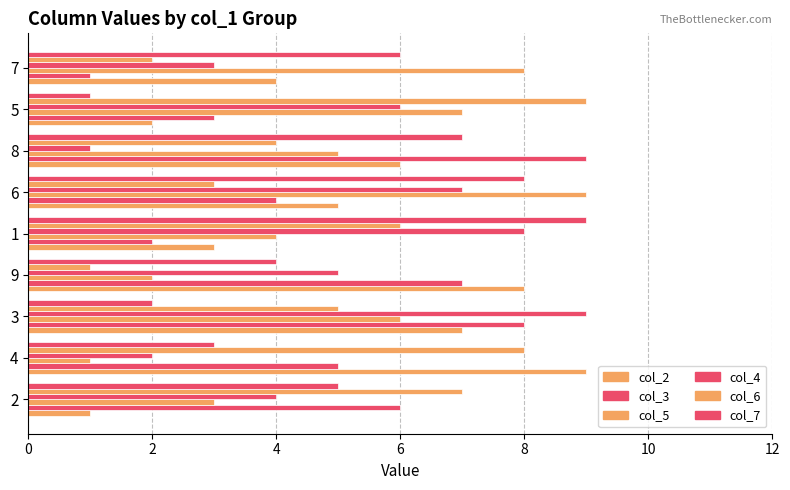

How many distinct data groups are displayed?

6